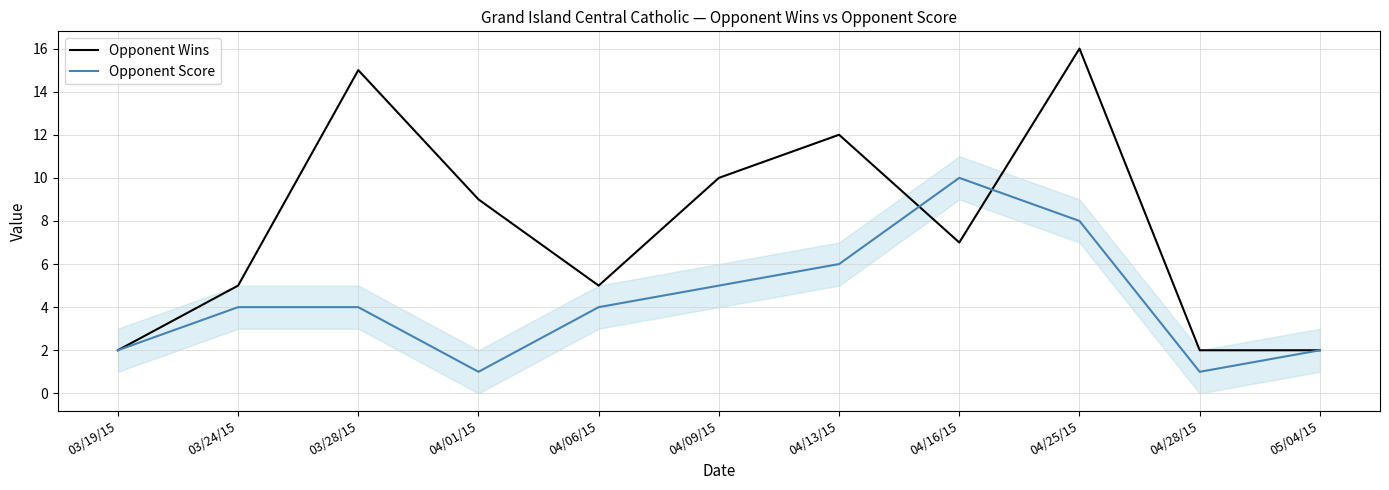

What is the lowest value of the Opponent Score series?

1